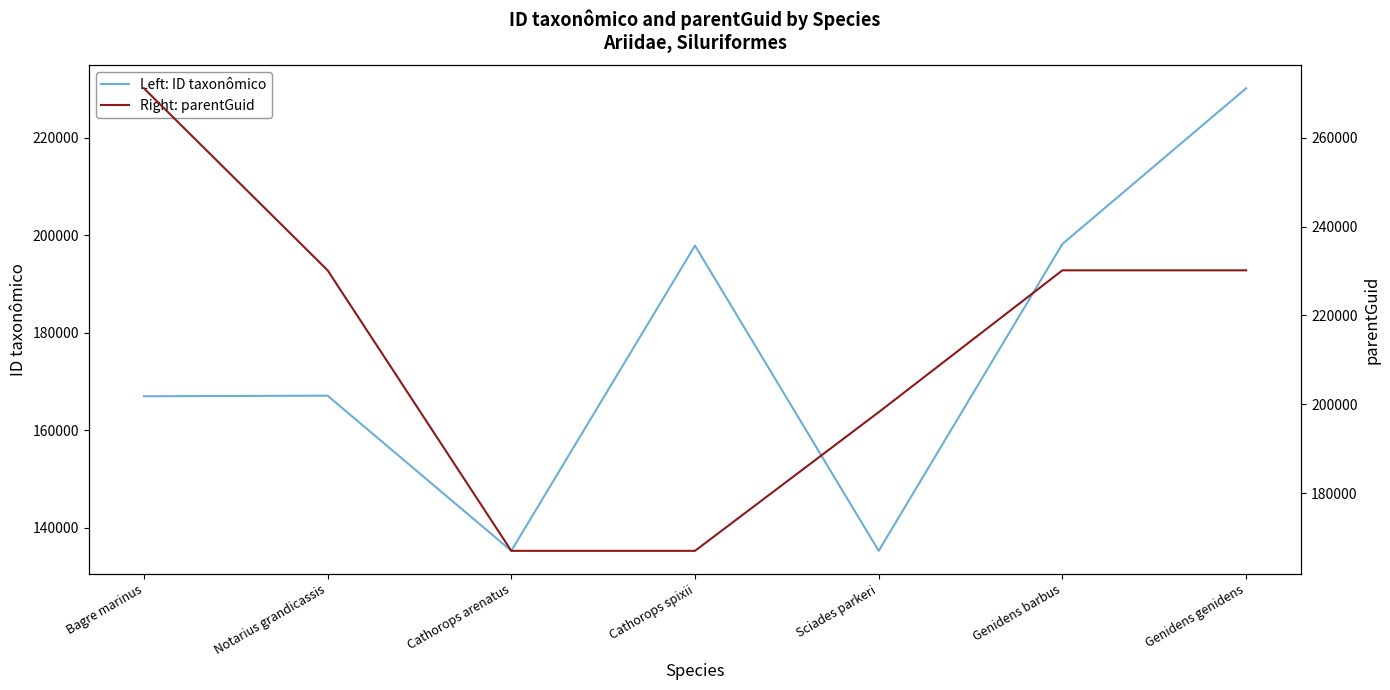

Where does the Left: ID taxonômico series first go above 167111?

Cathorops spixii